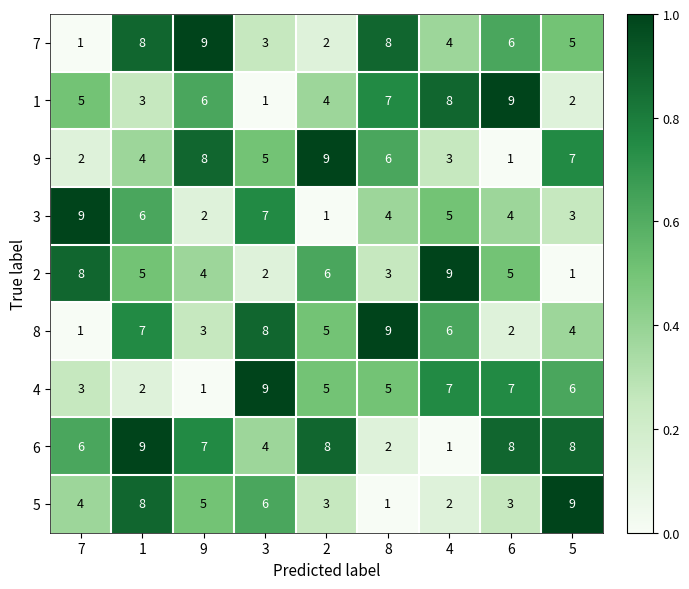

Is it true that 3 equals 9 at 7?

True